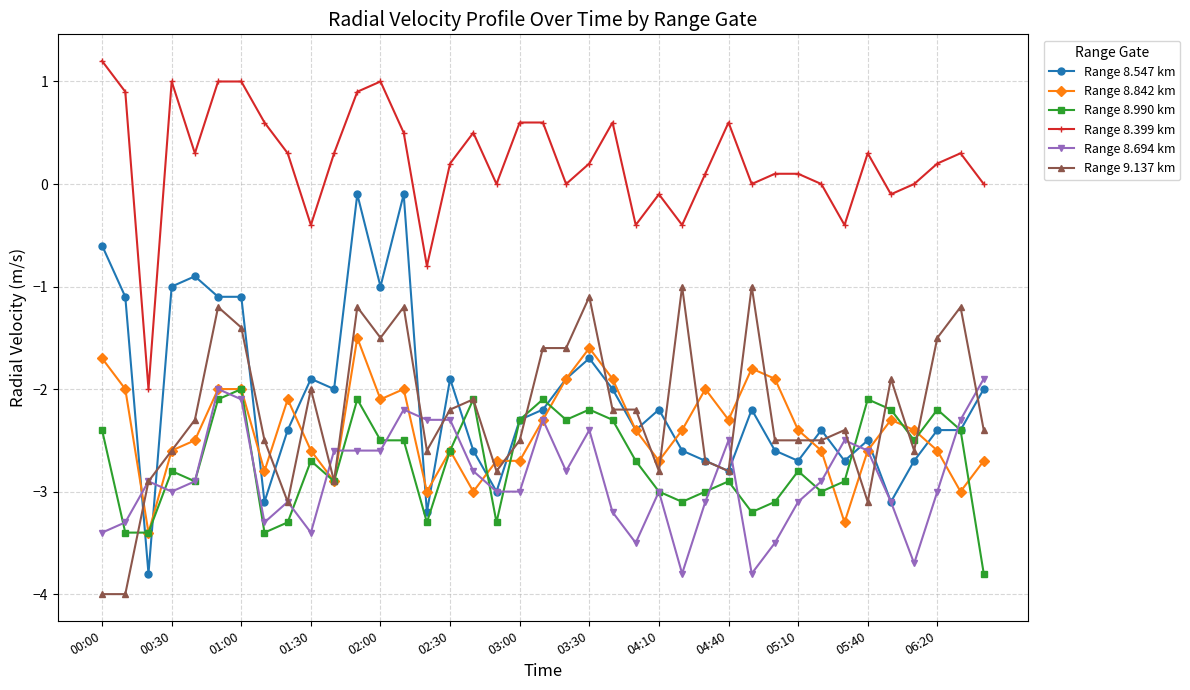

Which series has the largest range (max minus min)?

Range 8.547 km